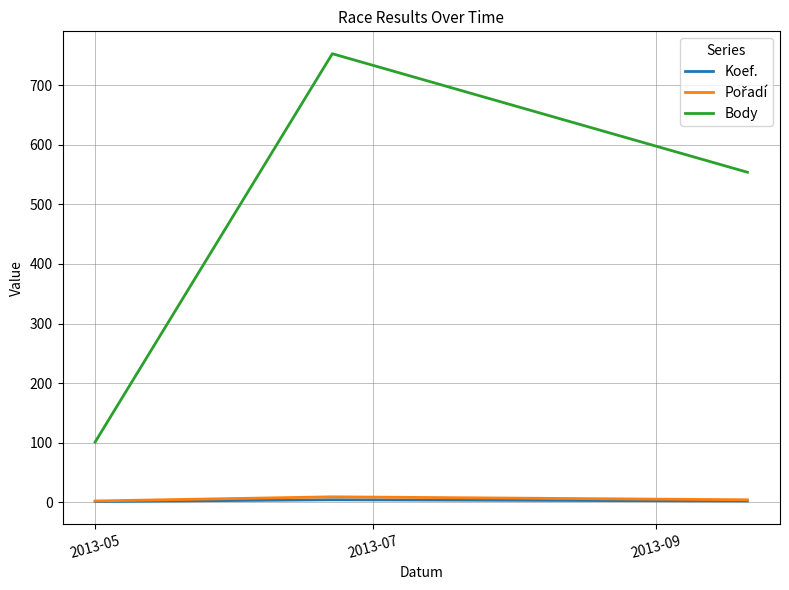

At how many categories does at least one series exceed 466?

2